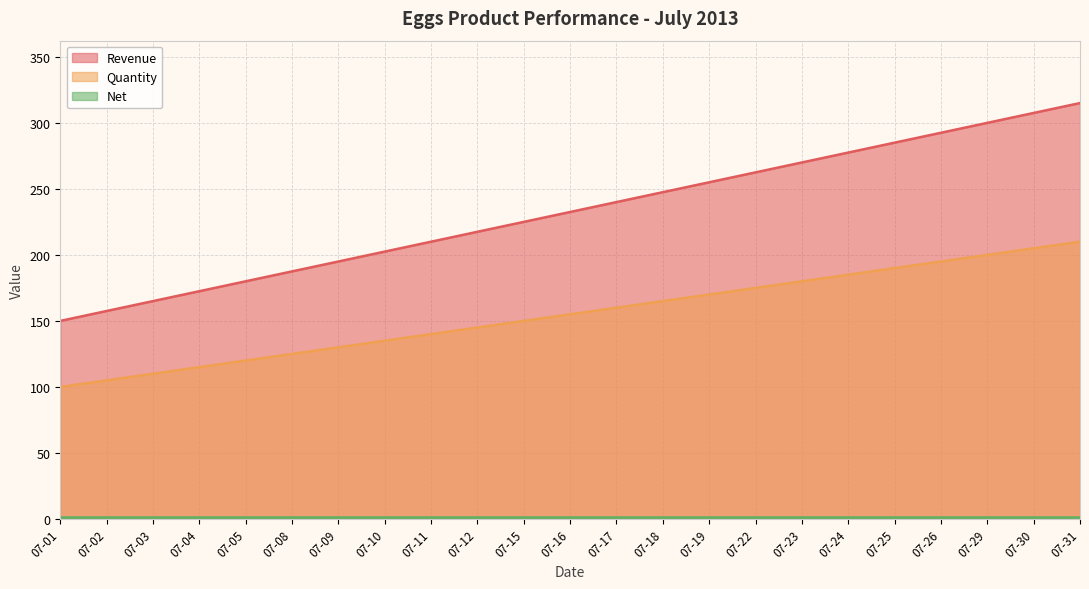

What is the greatest value displayed?

315.0